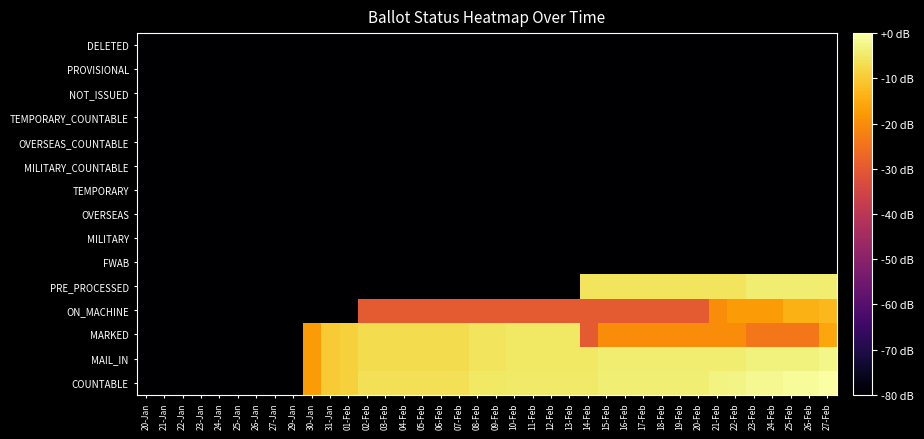

Rank the series at 02-Feb from lowest to highest value.

PRE_PROCESSED, FWAB, MILITARY, OVERSEAS, TEMPORARY, MILITARY_COUNTABLE, OVERSEAS_COUNTABLE, TEMPORARY_COUNTABLE, NOT_ISSUED, PROVISIONAL, DELETED, ON_MACHINE, MAIL_IN, MARKED, COUNTABLE